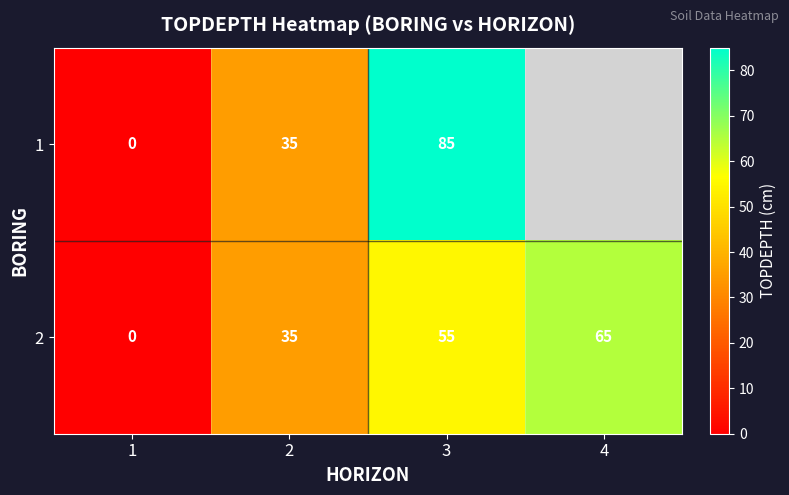

At which category is the sum across all series the highest?

3